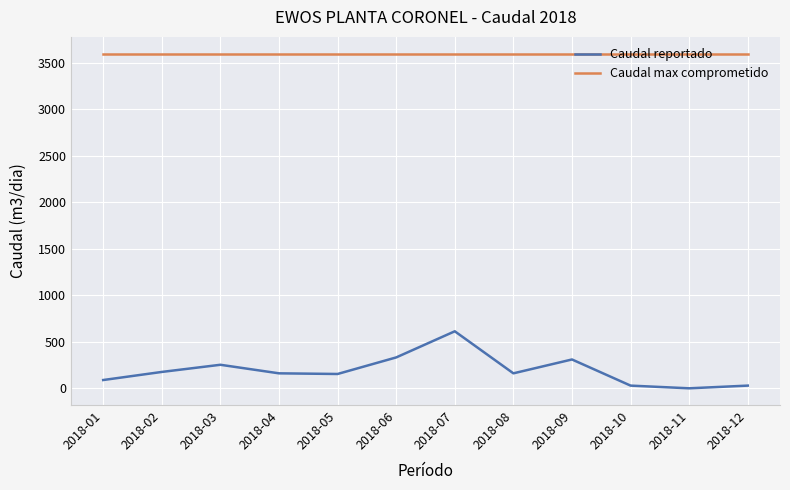

Rank the series by their maximum value, from highest to lowest.

Caudal max comprometido, Caudal reportado